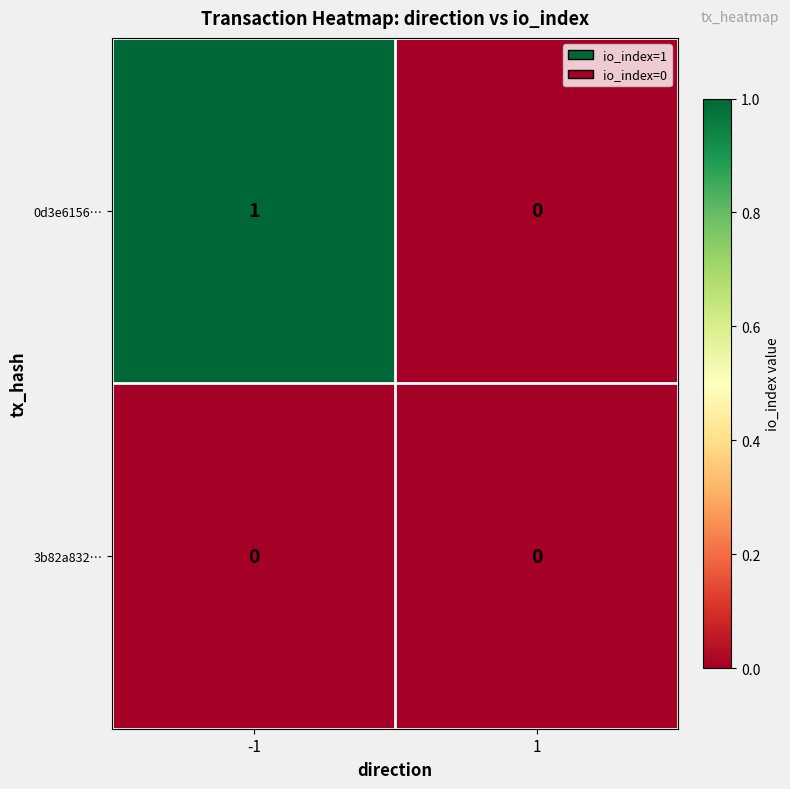

Which series has the widest spread of values?

0d3e6156…